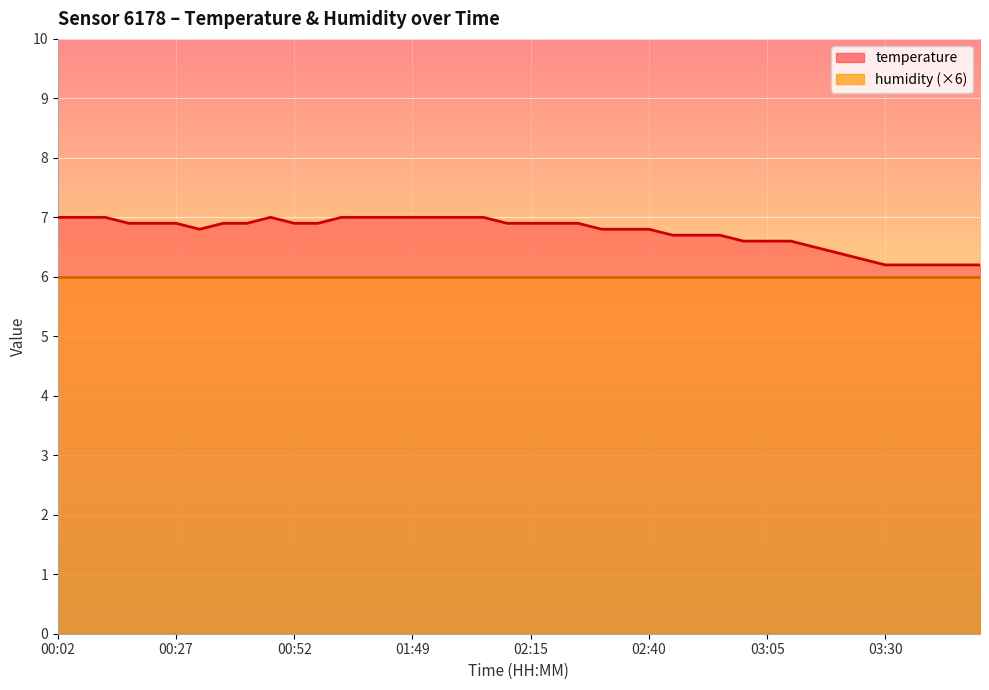

Rank the categories by value from lowest to highest.

03:30, 03:35, 03:40, 03:46, 03:51, 03:25, 03:20, 03:15, 03:00, 03:05, 03:10, 02:45, 02:50, 02:55, 00:32, 02:30, 02:35, 02:40, 00:17, 00:22, 00:27, 00:37, 00:42, 00:52, 00:57, 02:09, 02:15, 02:20, 02:25, 00:02, 00:07, 00:12, 00:47, 01:02, 01:39, 01:44, 01:49, 01:54, 01:59, 02:04